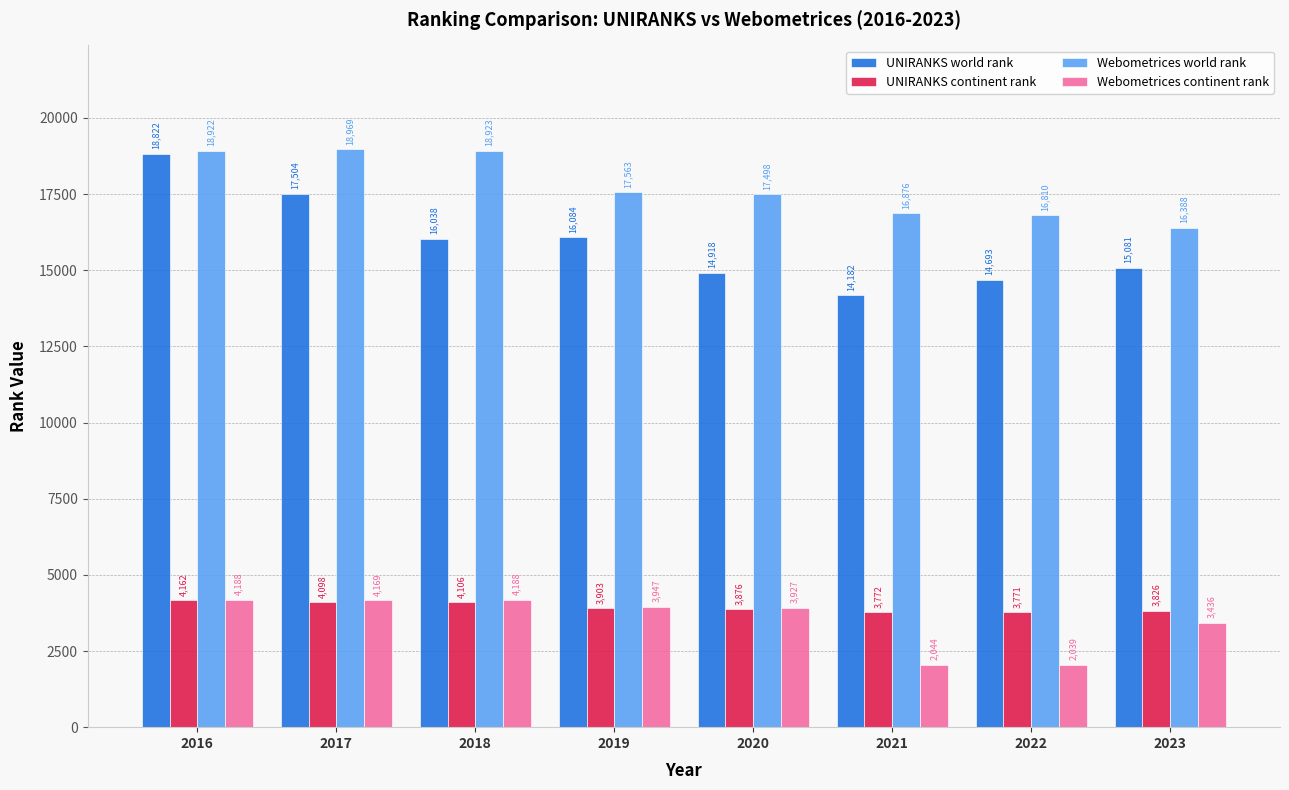

At which category is the sum across all series the highest?

2016